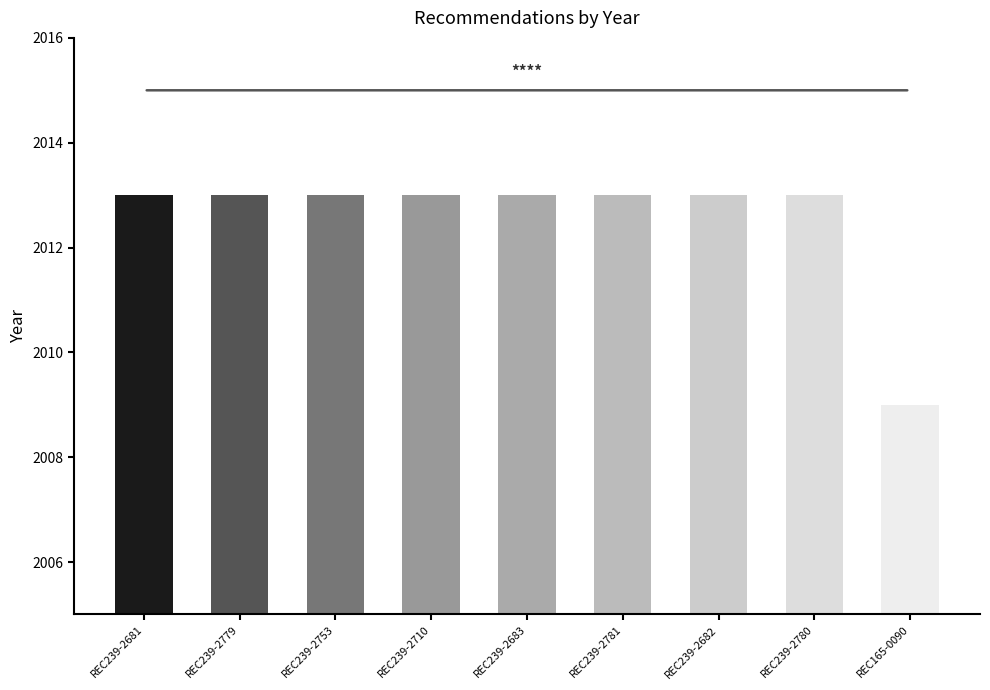

At which category does the chart reach its peak across all series?

REC239-2681